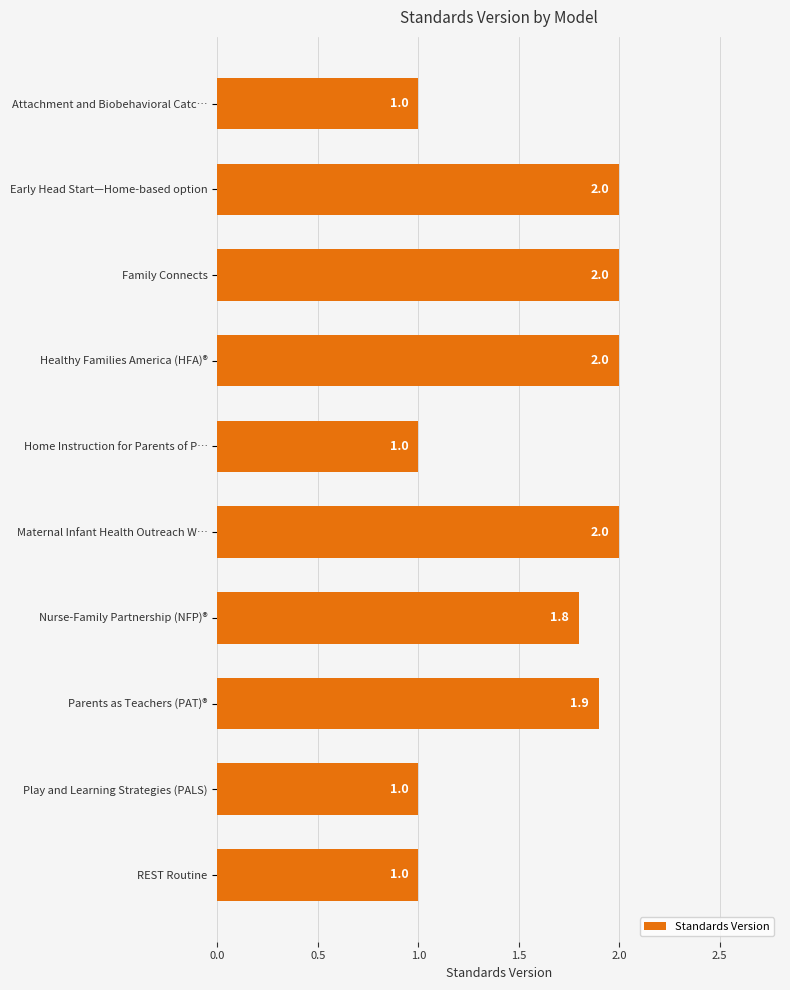

True or false: the data shows 1.9 at Parents as Teachers (PAT)®.

True